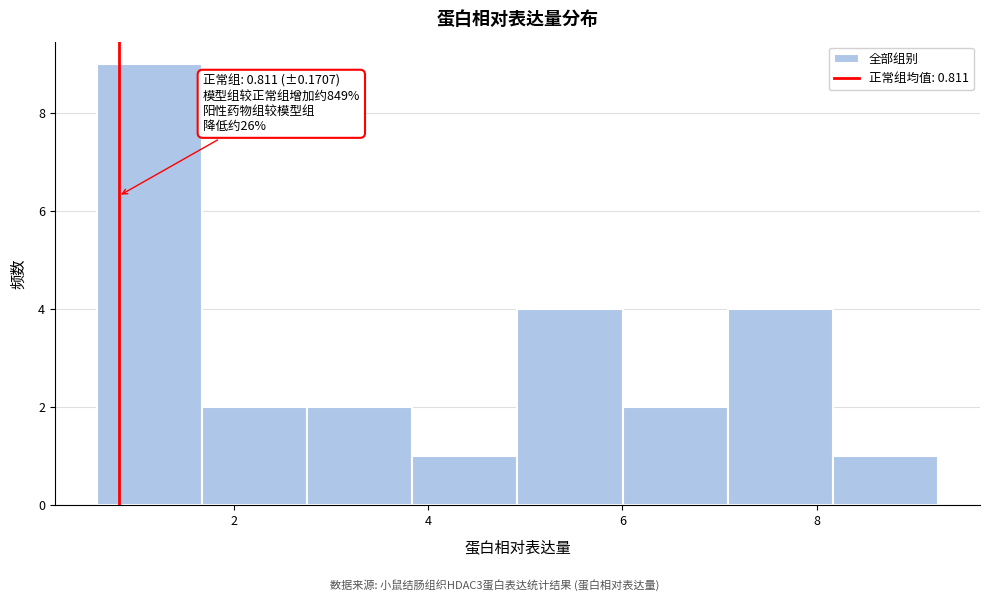

Over which range of the x-axis is the bar tallest?

0.6 to 1.6